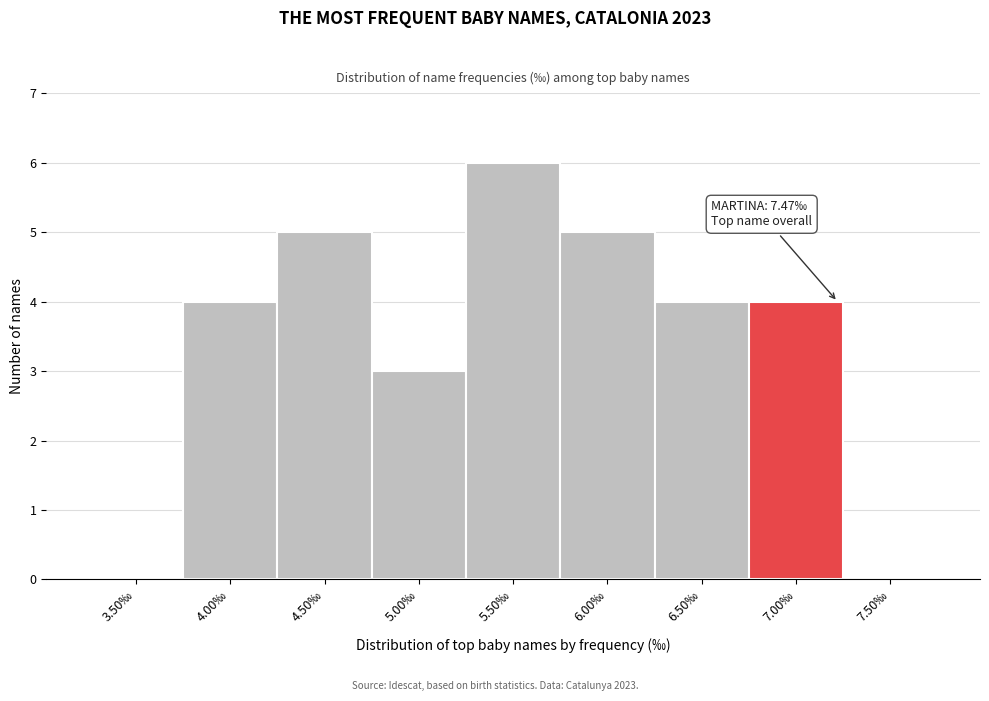

Reading right to left, what are all the values shown in this chart?

7.50‰=0	7.00‰=4	6.50‰=4	6.00‰=5	5.50‰=6	5.00‰=3	4.50‰=5	4.00‰=4	3.50‰=0